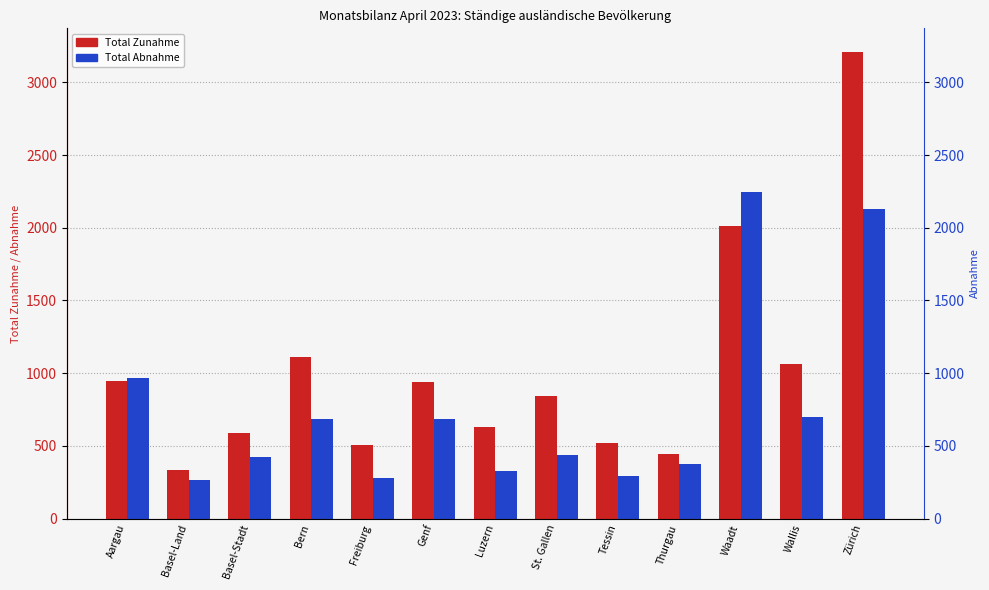

Reading left to right, transcribe all the data shown in this chart.

Total Zunahme: Aargau=944	Basel-Land=332	Basel-Stadt=587	Bern=1112	Freiburg=504	Genf=937	Luzern=629	St. Gallen=844	Tessin=520	Thurgau=444	Waadt=2011	Wallis=1066	Zürich=3211
Total Abnahme: Aargau=970	Basel-Land=269	Basel-Stadt=421	Bern=684	Freiburg=278	Genf=687	Luzern=329	St. Gallen=439	Tessin=293	Thurgau=375	Waadt=2244	Wallis=698	Zürich=2130